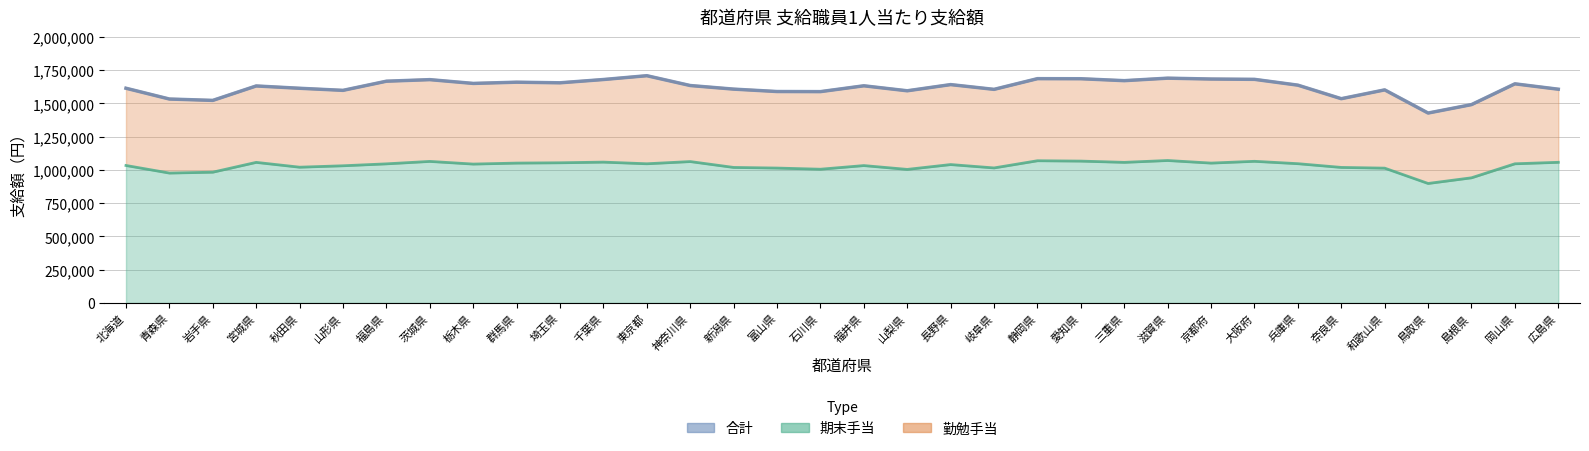

Reading left to right, extract all data points from this chart.

北海道=1614600	青森県=1533500	岩手県=1523200	宮城県=1631800	秋田県=1614400	山形県=1598700	福島県=1667500	茨城県=1679300	栃木県=1650900	群馬県=1660100	埼玉県=1655500	千葉県=1680200	東京都=1708900	神奈川県=1635000	新潟県=1608000	富山県=1589900	石川県=1589100	福井県=1633000	山梨県=1595500	長野県=1642000	岐阜県=1606200	静岡県=1686700	愛知県=1686100	三重県=1671600	滋賀県=1690400	京都府=1683900	大阪府=1681500	兵庫県=1637800	奈良県=1536000	和歌山県=1602300	鳥取県=1428100	島根県=1491500	岡山県=1647800	広島県=1607300